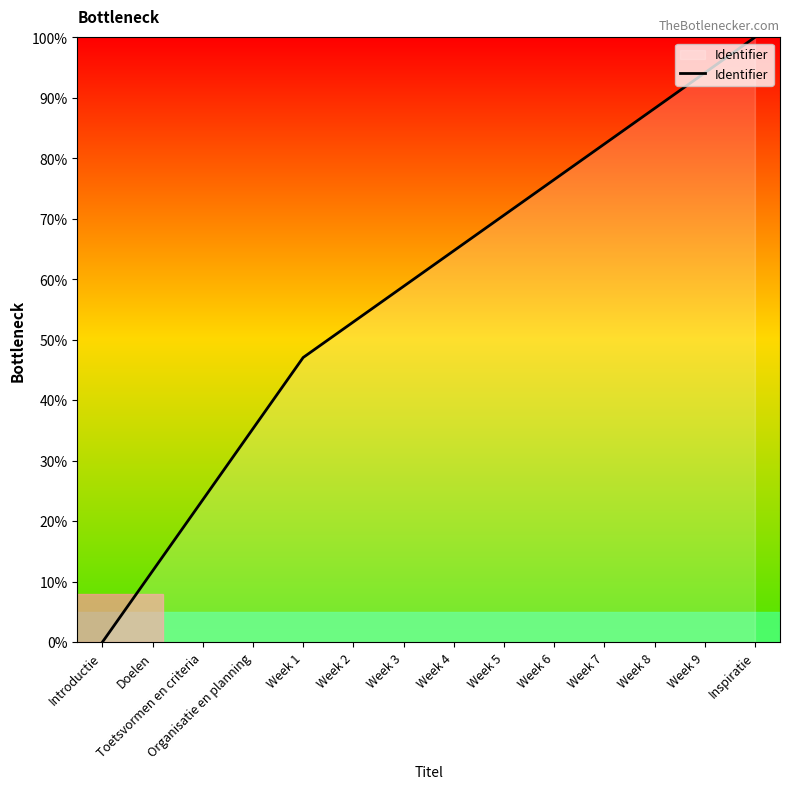

Is it true that the value at Inspiratie is 100.0?

True